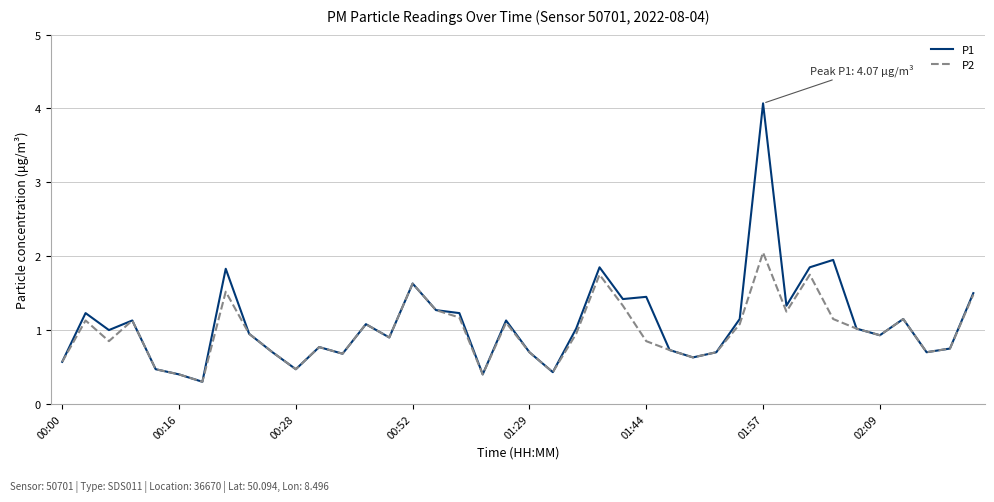

How many categories are shown in the chart?

40